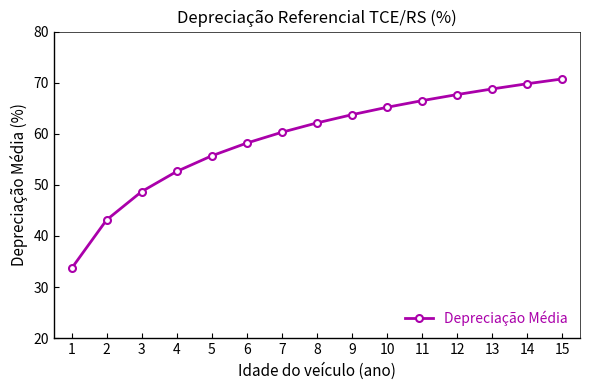

How many lines are shown in the chart?

1